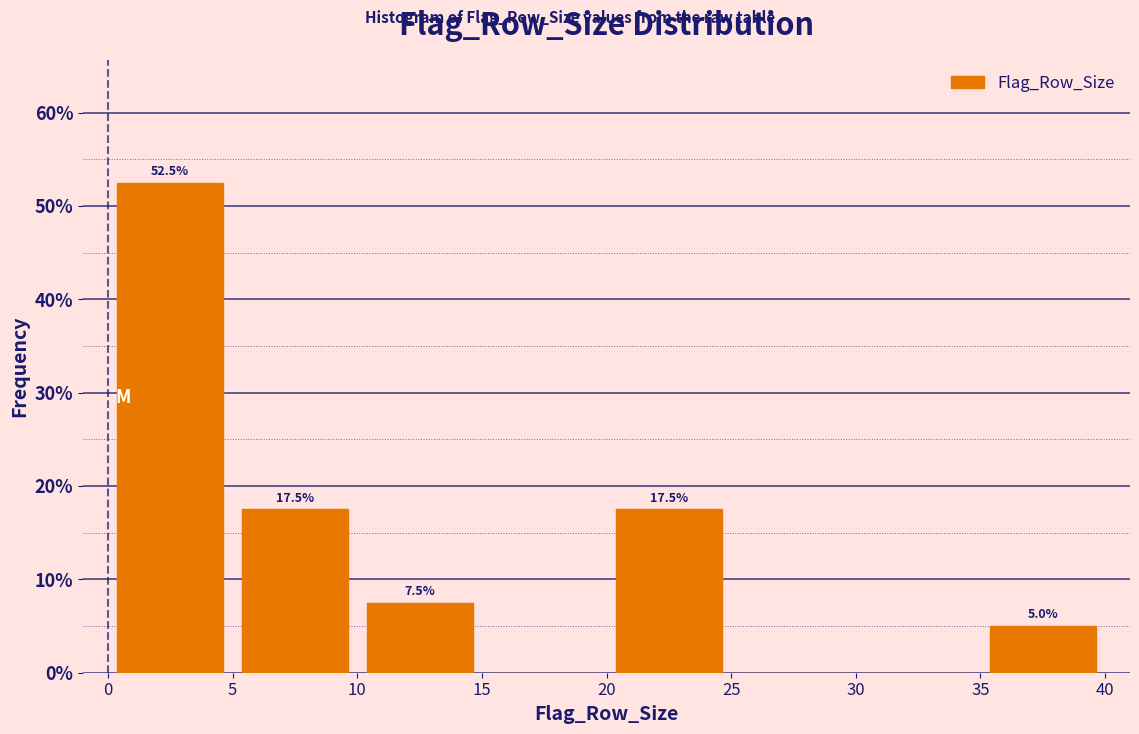

Over which range of the x-axis is the bar tallest?

0 to 5